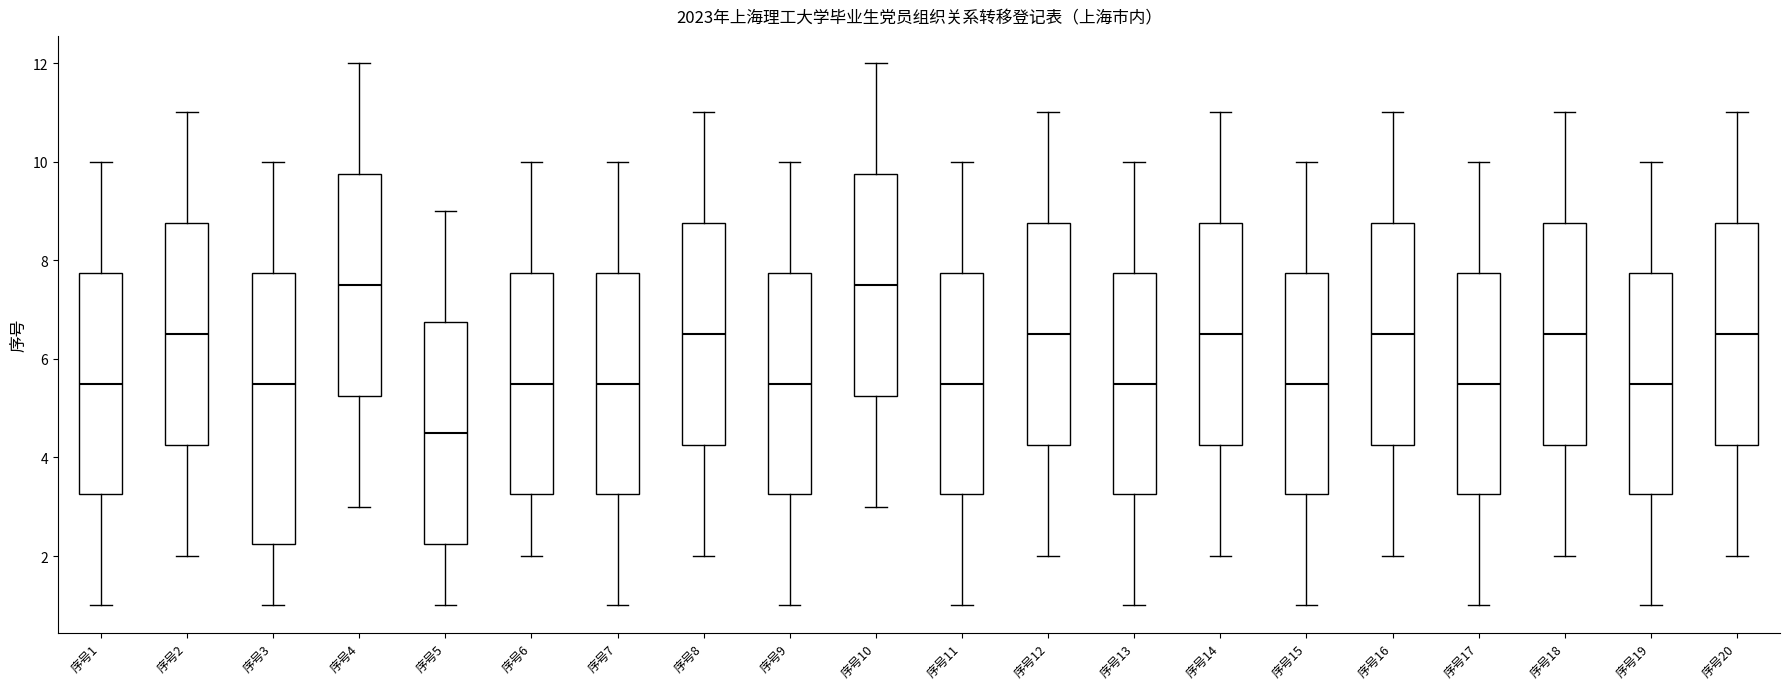

Reading left to right, transcribe this box plot: for each box, give where its median line is, the range the box spans, and where its two whiskers end, as read against the y-axis. The values are not printed on the chart, so give them approximately, as read against the axis.

序号1: median 5.6, box 3.2 to 7.8, whiskers 1.0 to 10.0
序号2: median 6.6, box 4.2 to 8.8, whiskers 2.0 to 11.0
序号3: median 5.6, box 2.2 to 7.8, whiskers 1.0 to 10.0
序号4: median 7.6, box 5.2 to 9.8, whiskers 3.0 to 12.0
序号5: median 4.6, box 2.2 to 6.8, whiskers 1.0 to 9.0
序号6: median 5.6, box 3.2 to 7.8, whiskers 2.0 to 10.0
序号7: median 5.6, box 3.2 to 7.8, whiskers 1.0 to 10.0
序号8: median 6.6, box 4.2 to 8.8, whiskers 2.0 to 11.0
序号9: median 5.6, box 3.2 to 7.8, whiskers 1.0 to 10.0
序号10: median 7.6, box 5.2 to 9.8, whiskers 3.0 to 12.0
序号11: median 5.6, box 3.2 to 7.8, whiskers 1.0 to 10.0
序号12: median 6.6, box 4.2 to 8.8, whiskers 2.0 to 11.0
序号13: median 5.6, box 3.2 to 7.8, whiskers 1.0 to 10.0
序号14: median 6.6, box 4.2 to 8.8, whiskers 2.0 to 11.0
序号15: median 5.6, box 3.2 to 7.8, whiskers 1.0 to 10.0
序号16: median 6.6, box 4.2 to 8.8, whiskers 2.0 to 11.0
序号17: median 5.6, box 3.2 to 7.8, whiskers 1.0 to 10.0
序号18: median 6.6, box 4.2 to 8.8, whiskers 2.0 to 11.0
序号19: median 5.6, box 3.2 to 7.8, whiskers 1.0 to 10.0
序号20: median 6.6, box 4.2 to 8.8, whiskers 2.0 to 11.0